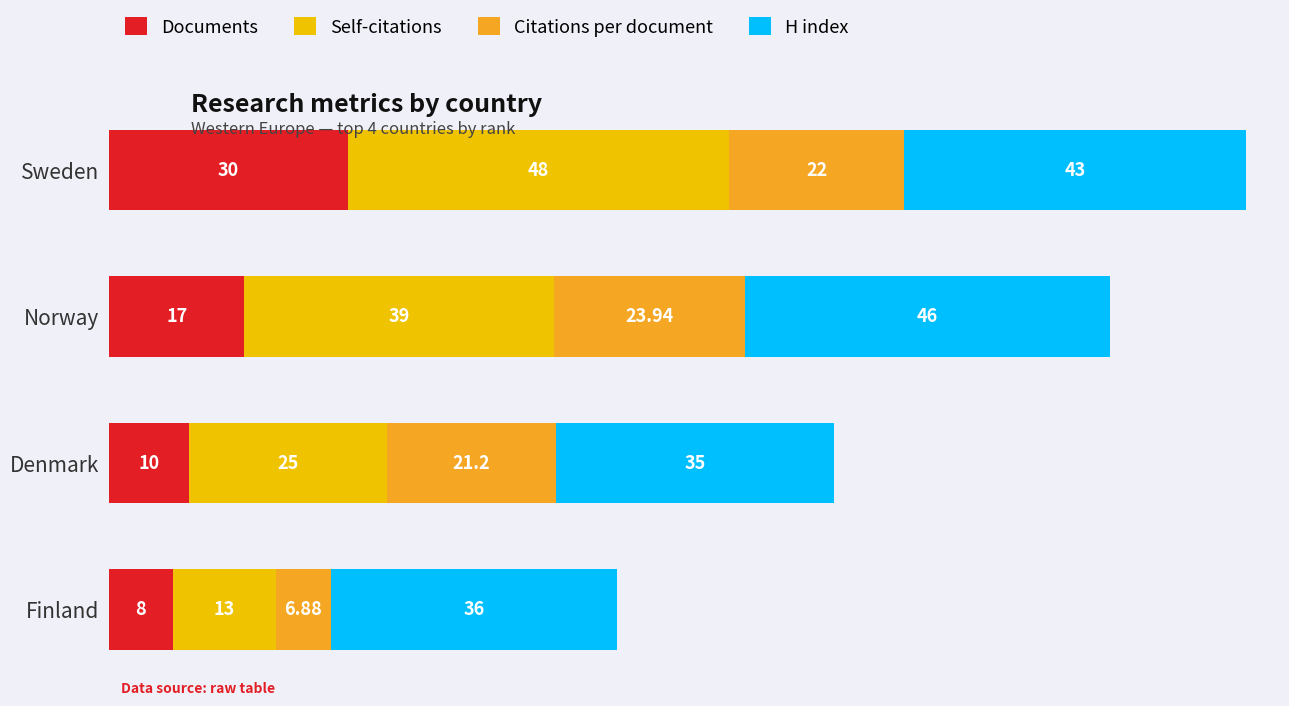

Count the number of categories in the chart.

4